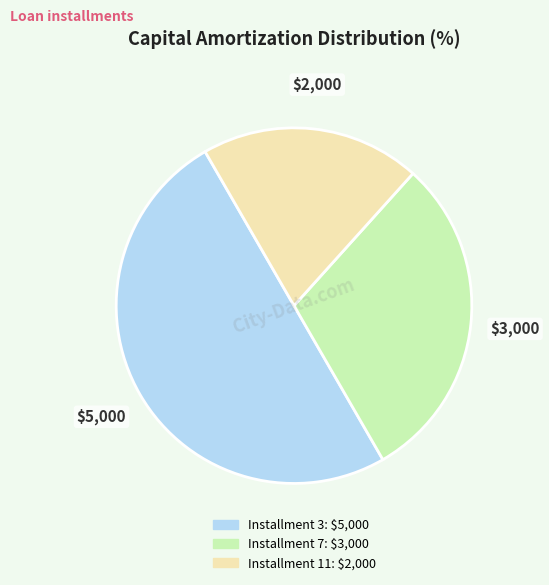

How many slices are in this pie chart?

3